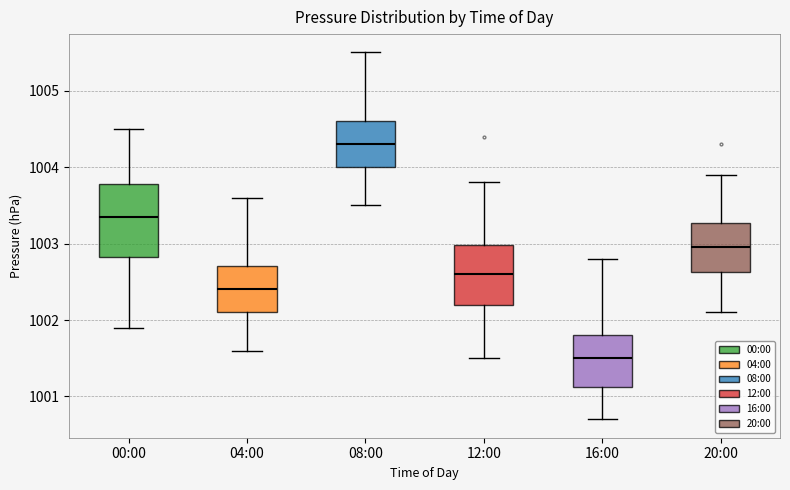

Which box has the highest median line?

08:00